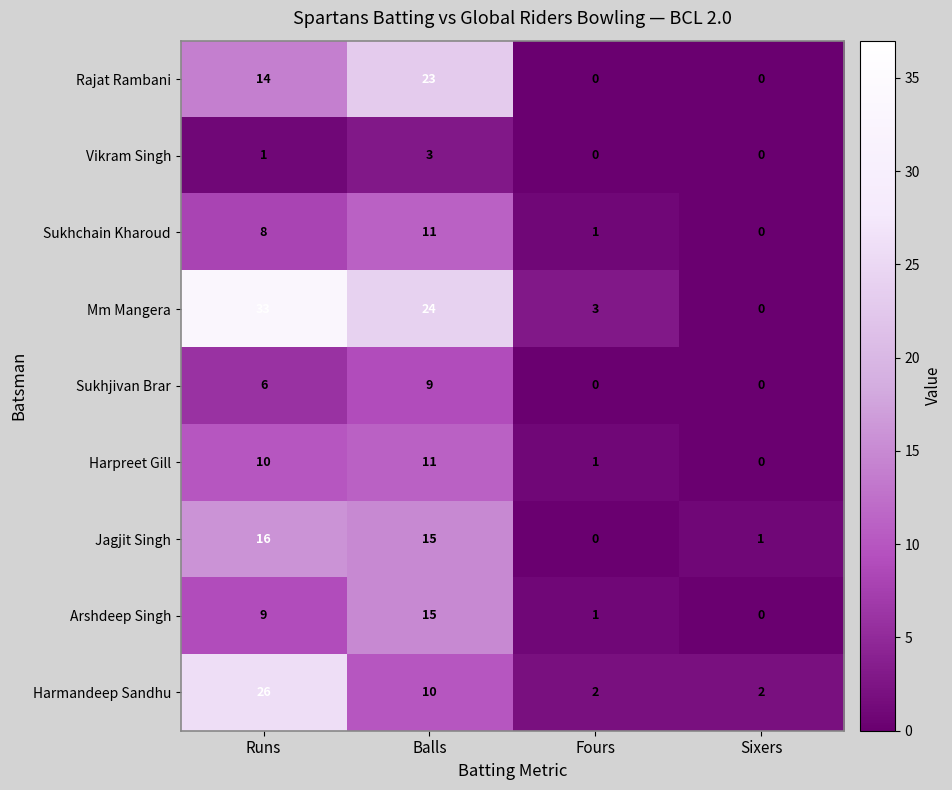

How many data points does each series have?

4